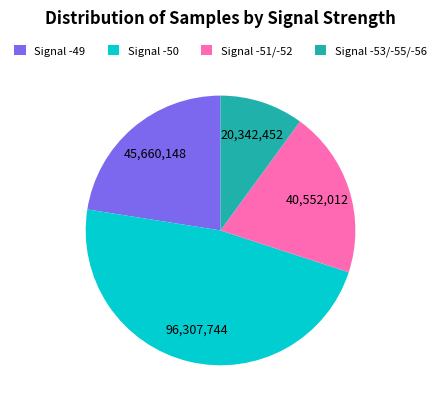

Does Signal -50 represent more than half of the total?

No